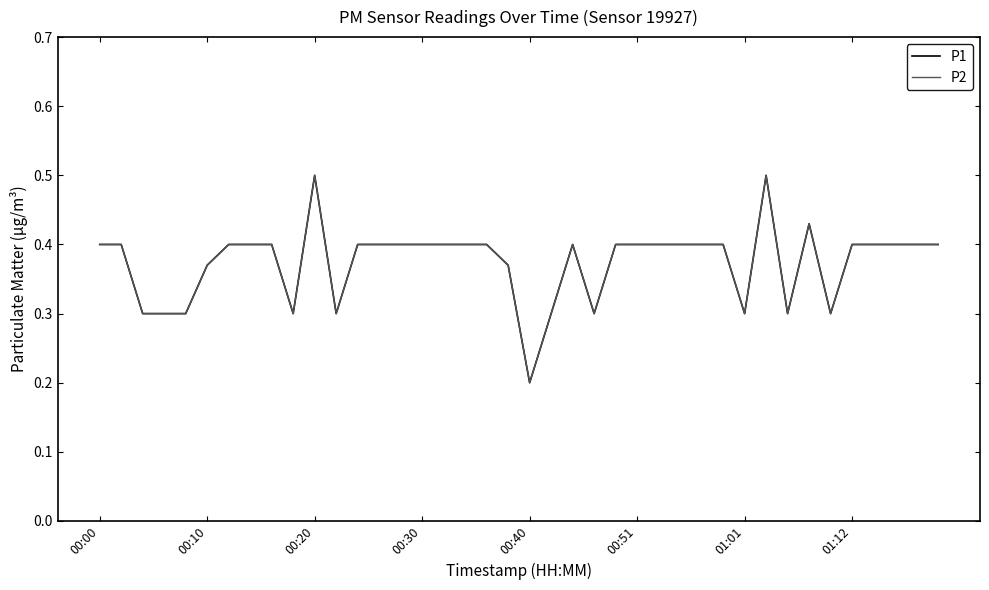

What is the smallest value displayed?

0.2